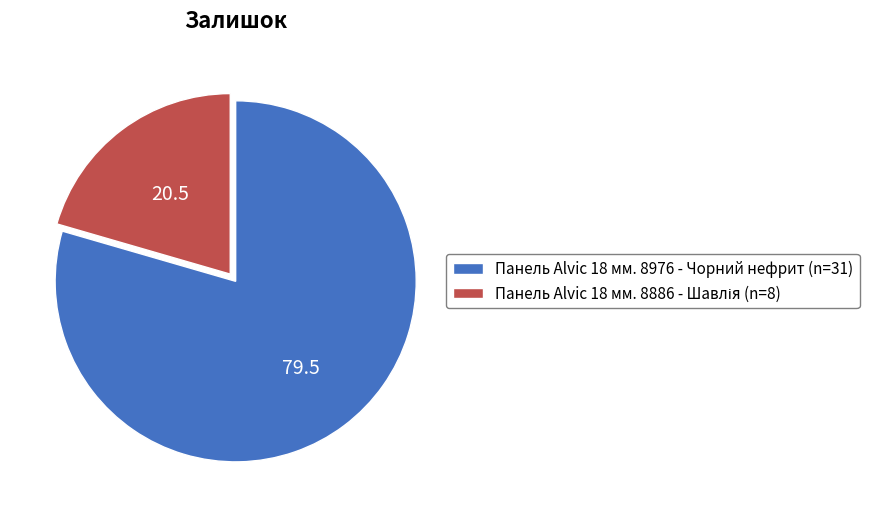

Is there a majority slice in this chart?

Yes